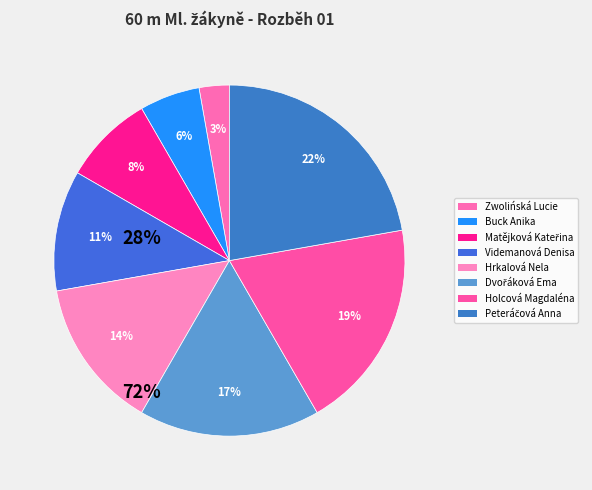

How many segments does this pie chart have?

8